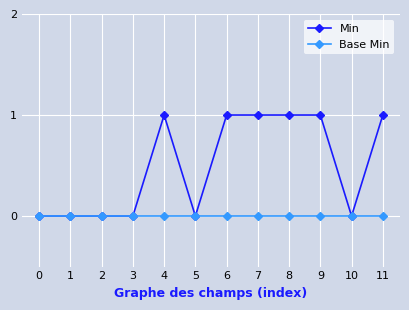

The value of Min at 0 is 0. True or false?

True